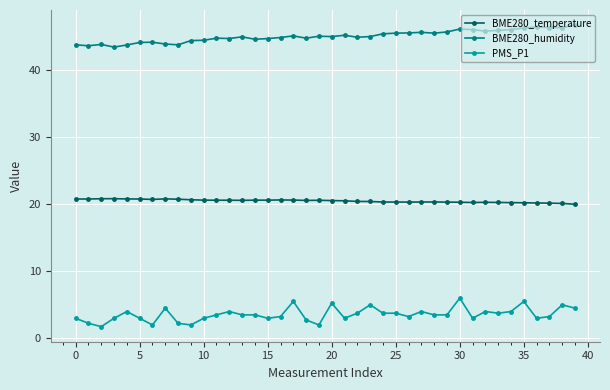

What is the value of the BME280_humidity point at the 15th from the left?

44.5